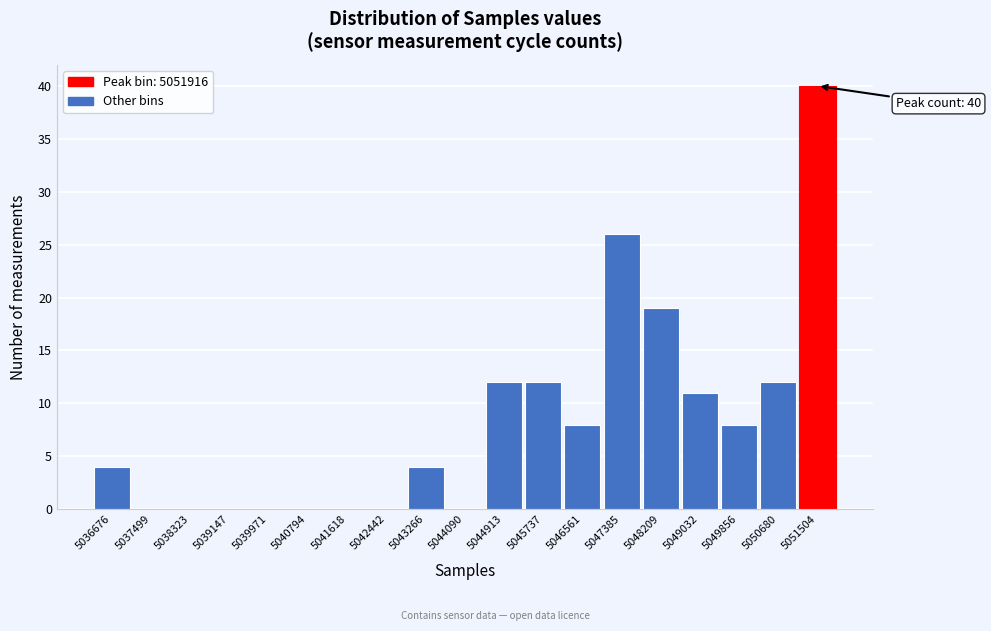

Reading right to left, what are all the values shown in this chart?

5051504=40	5050680=12	5049856=8	5049032=11	5048209=19	5047385=26	5046561=8	5045737=12	5044913=12	5044090=0	5043266=4	5042442=0	5041618=0	5040794=0	5039971=0	5039147=0	5038323=0	5037499=0	5036676=4